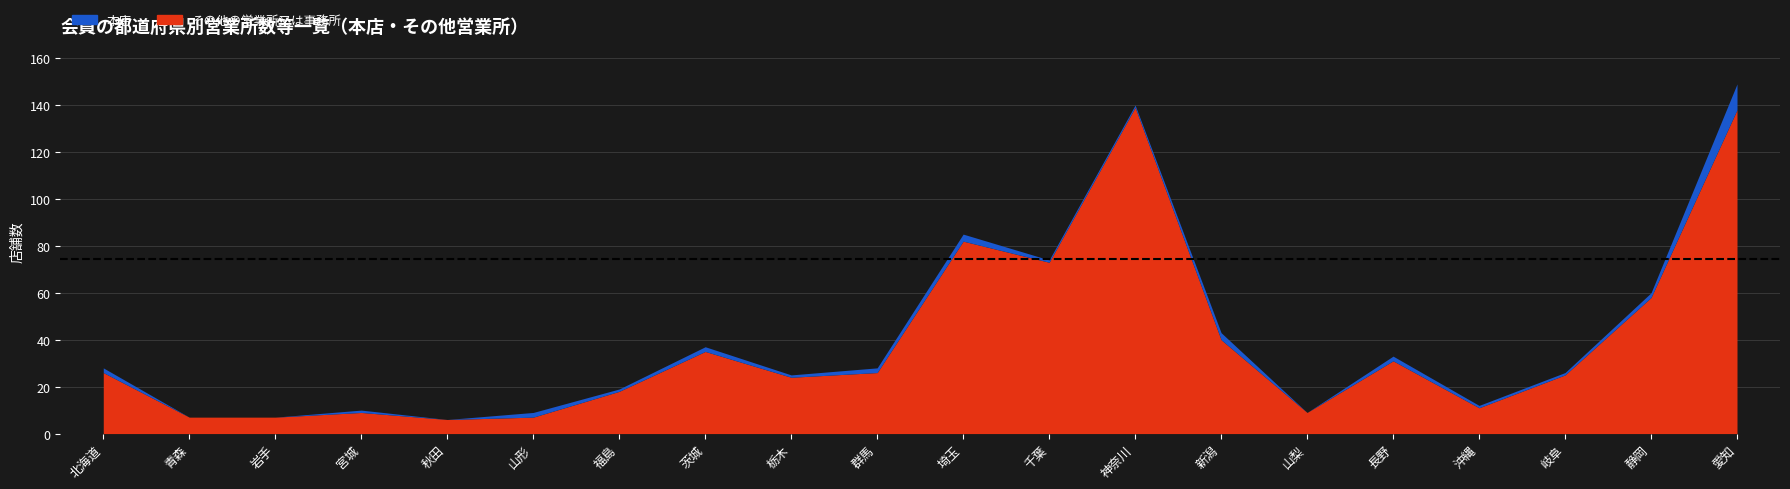

Reading left to right, transcribe all the data shown in this chart.

本店: 北海道=2	青森=0	岩手=0	宮城=1	秋田=0	山形=2	福島=1	茨城=2	栃木=1	群馬=2	埼玉=3	千葉=1	神奈川=1	新潟=3	山梨=0	長野=2	沖縄=1	岐阜=1	静岡=2	愛知=11
その他の営業所又は事務所: 北海道=26	青森=7	岩手=7	宮城=9	秋田=6	山形=7	福島=18	茨城=35	栃木=24	群馬=26	埼玉=82	千葉=73	神奈川=139	新潟=40	山梨=9	長野=31	沖縄=11	岐阜=25	静岡=58	愛知=138